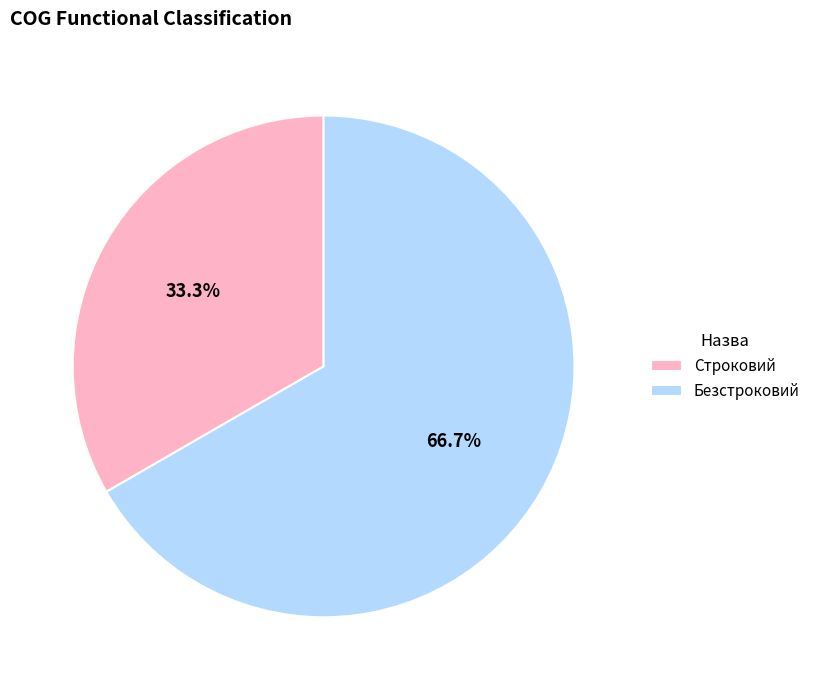

How many slices are in this pie chart?

2